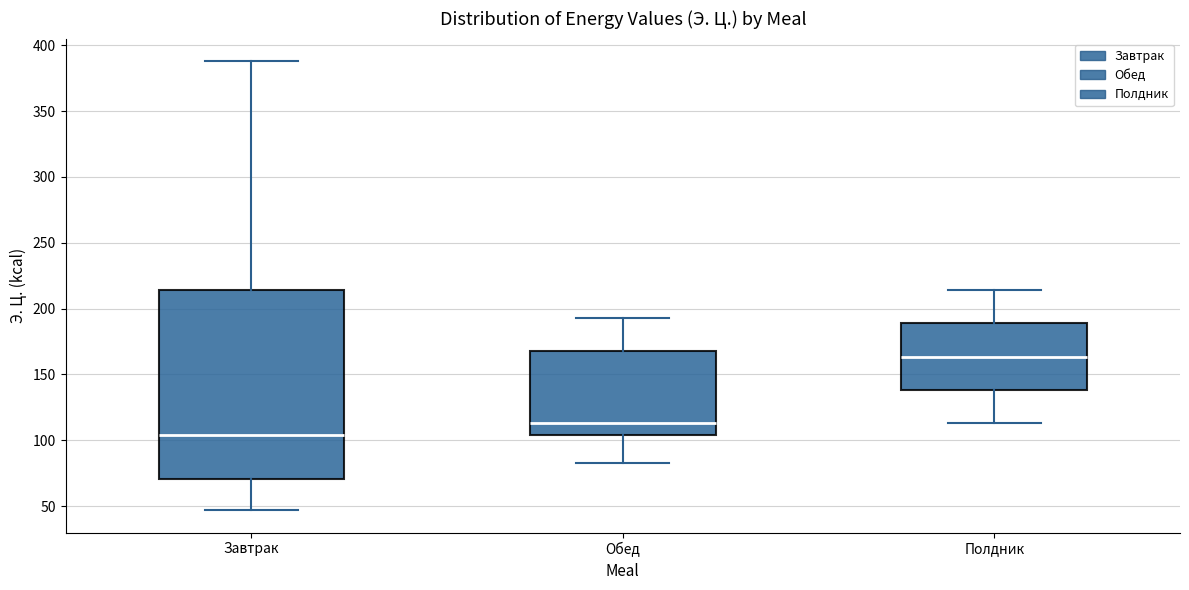

Reading left to right, transcribe this box plot: for each box, give where its median line is, the range the box spans, and where its two whiskers end, as read against the y-axis. The values are not printed on the chart, so give them approximately, as read against the axis.

Завтрак: median 105, box 70 to 215, whiskers 45 to 390
Обед: median 115, box 105 to 170, whiskers 85 to 195
Полдник: median 165, box 140 to 190, whiskers 115 to 215